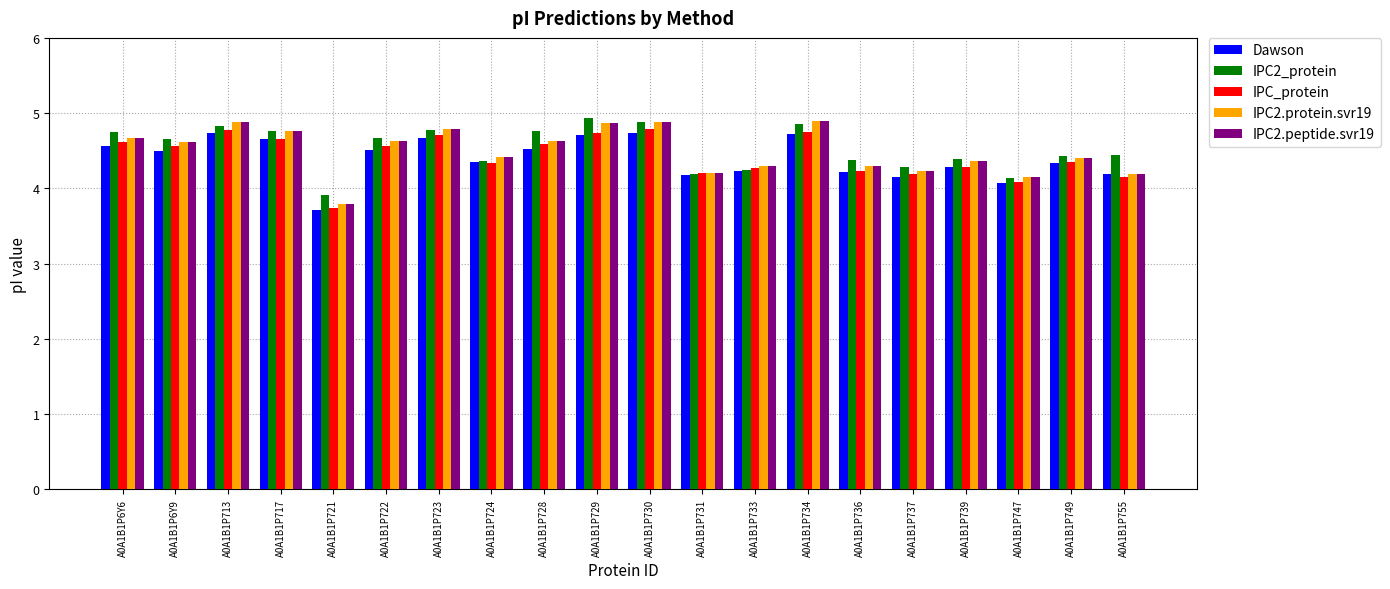

What is the difference between the highest and lowest values at A0A1B1P6Y9?

0.2